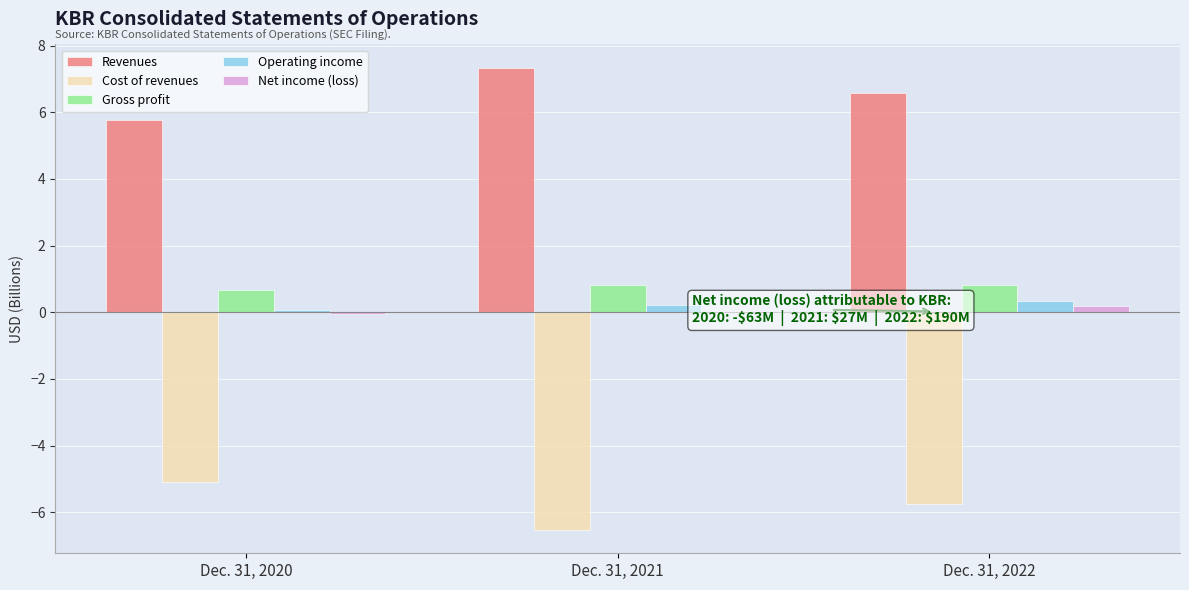

The value of Cost of revenues at Dec. 31, 2020 is -5.1. True or false?

True